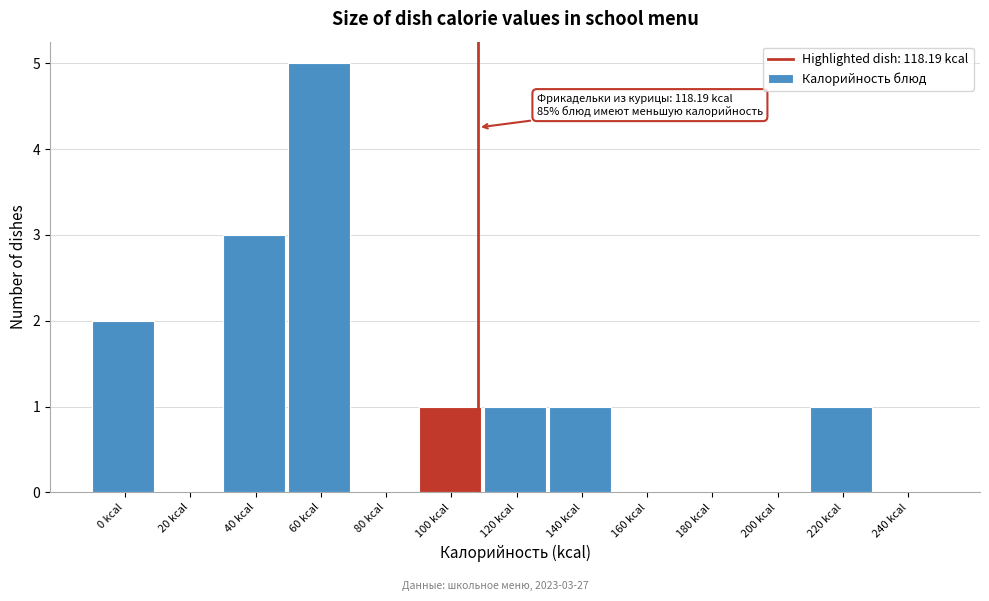

Reading left to right, transcribe all the data shown in this chart.

0 kcal=2	20 kcal=0	40 kcal=3	60 kcal=5	80 kcal=0	100 kcal=1	120 kcal=1	140 kcal=1	160 kcal=0	180 kcal=0	200 kcal=0	220 kcal=1	240 kcal=0